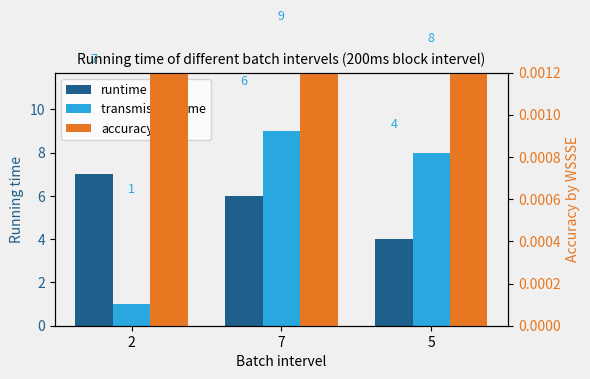

What is the difference between the runtime values at 7 and 5?

2